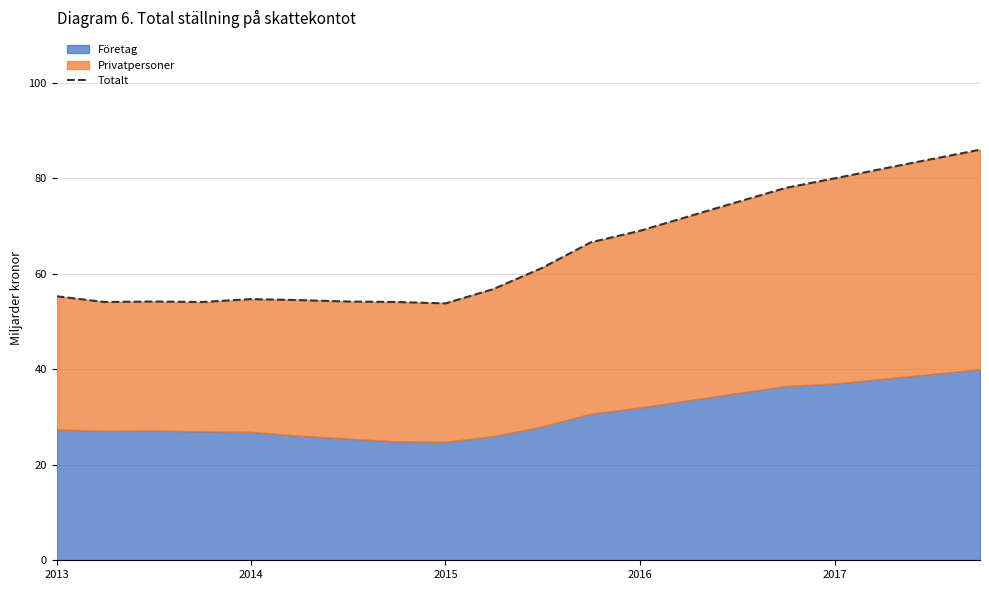

The value of Totalt at 2013 is 55.3. True or false?

True